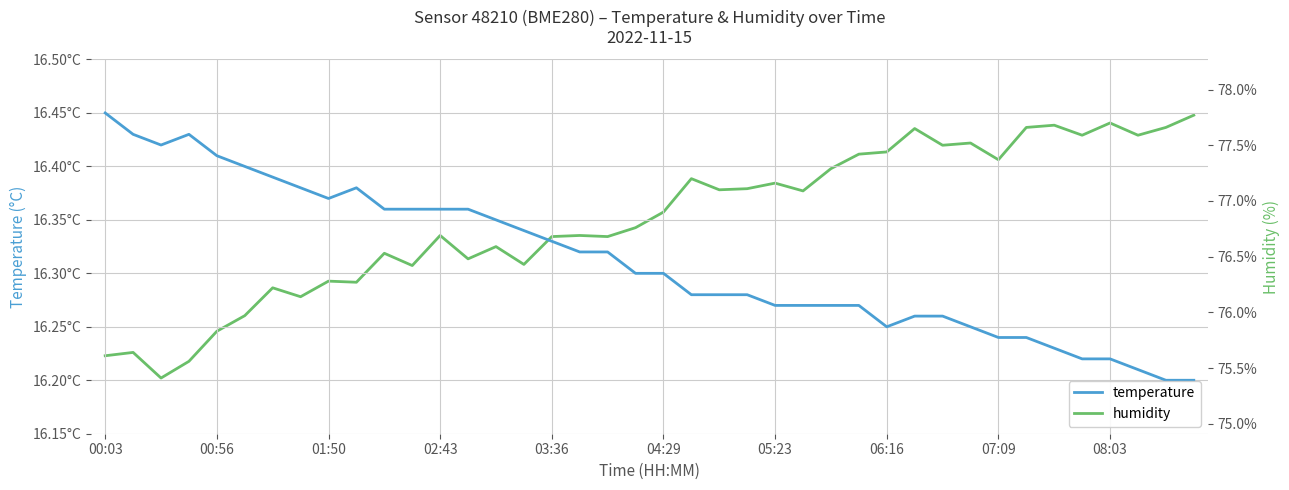

What is the average value of the temperature series?

16.3